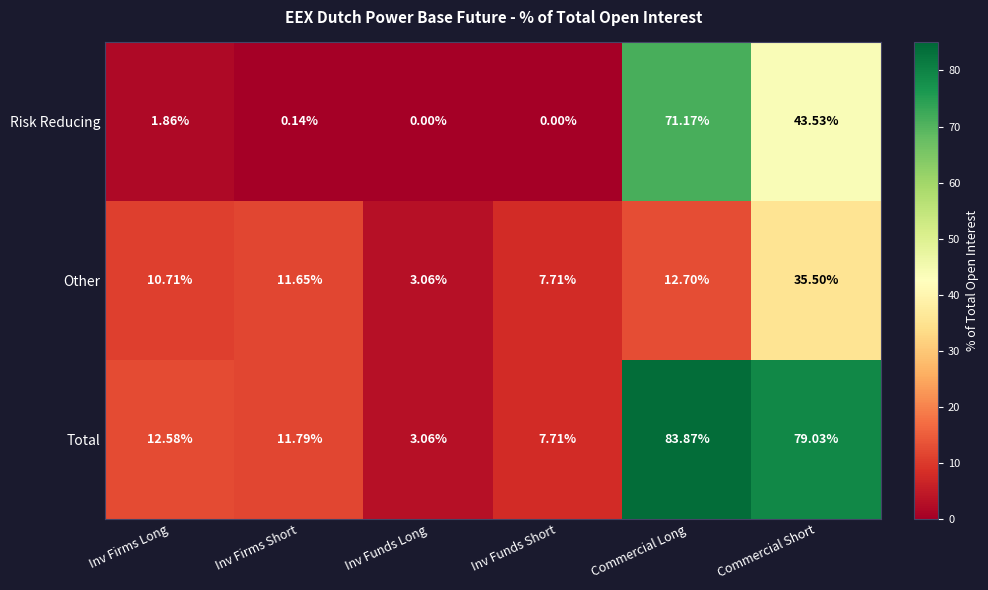

At which category does the chart reach its peak across all series?

Commercial Long